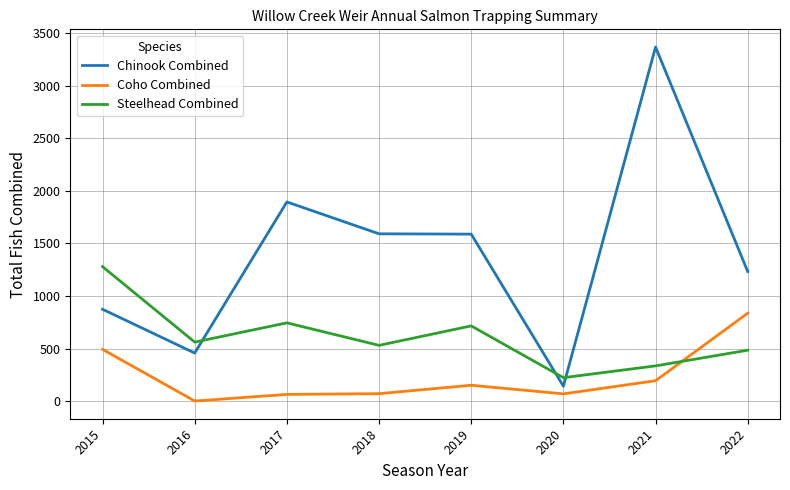

How many times do Steelhead Combined and Coho Combined cross each other?

1